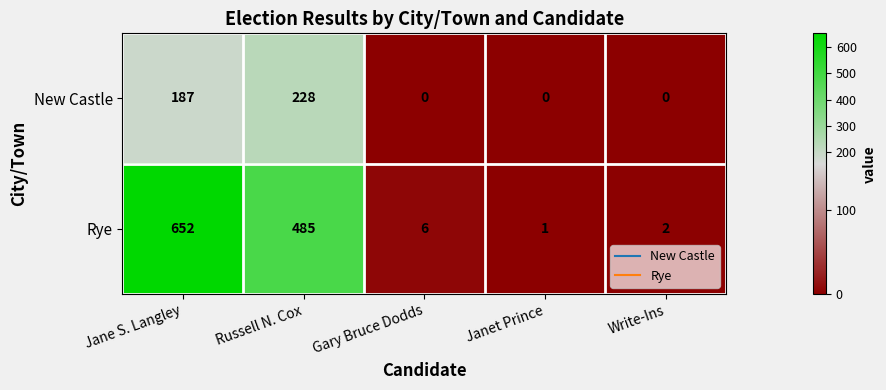

Reading left to right, what are all the values shown in this chart?

New Castle: 187	228	0	0	0
Rye: 652	485	6	1	2